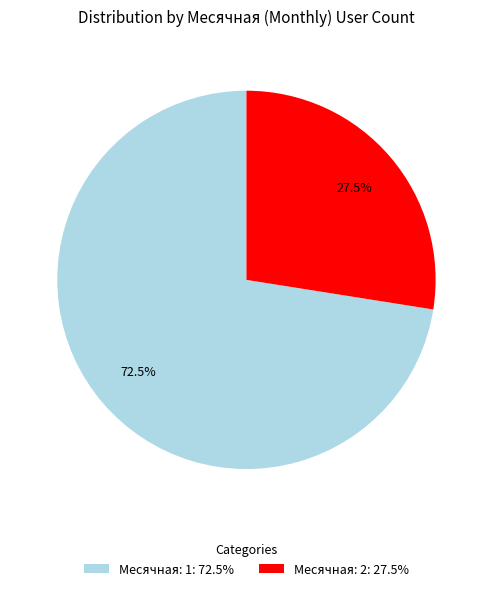

Count the number of slices in the pie.

2